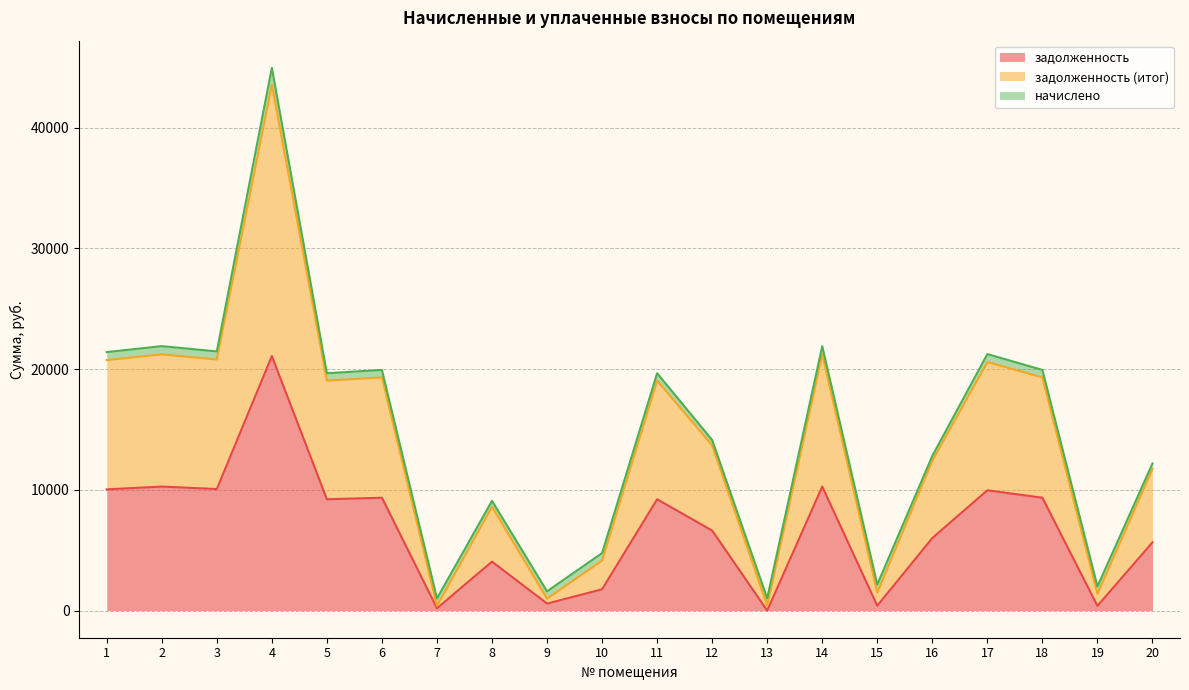

What is the maximum value for задолженность?

21083.3